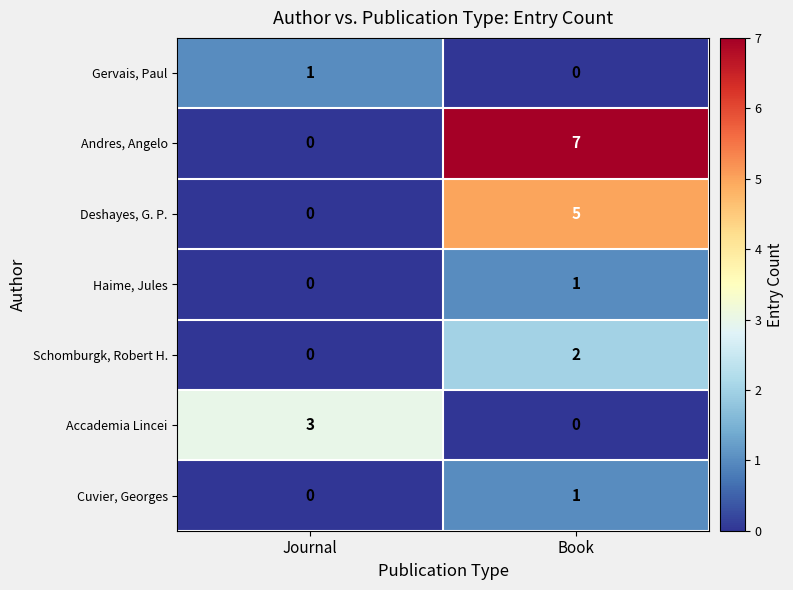

Which series has the largest total across all categories?

Andres, Angelo